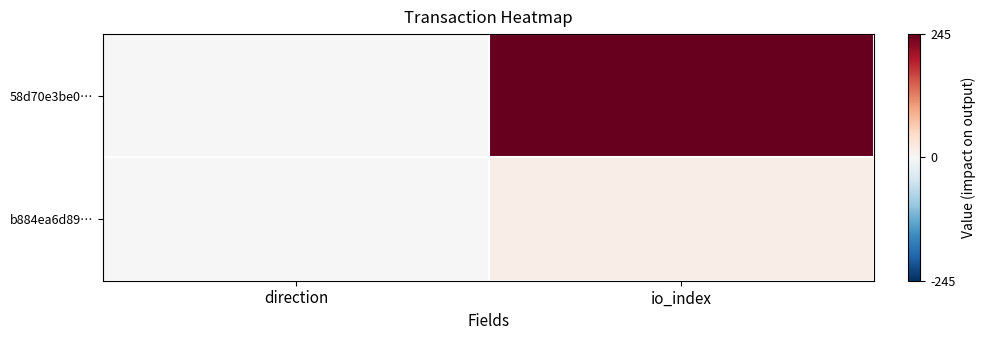

Which series has the widest spread of values?

58d70e3be0…